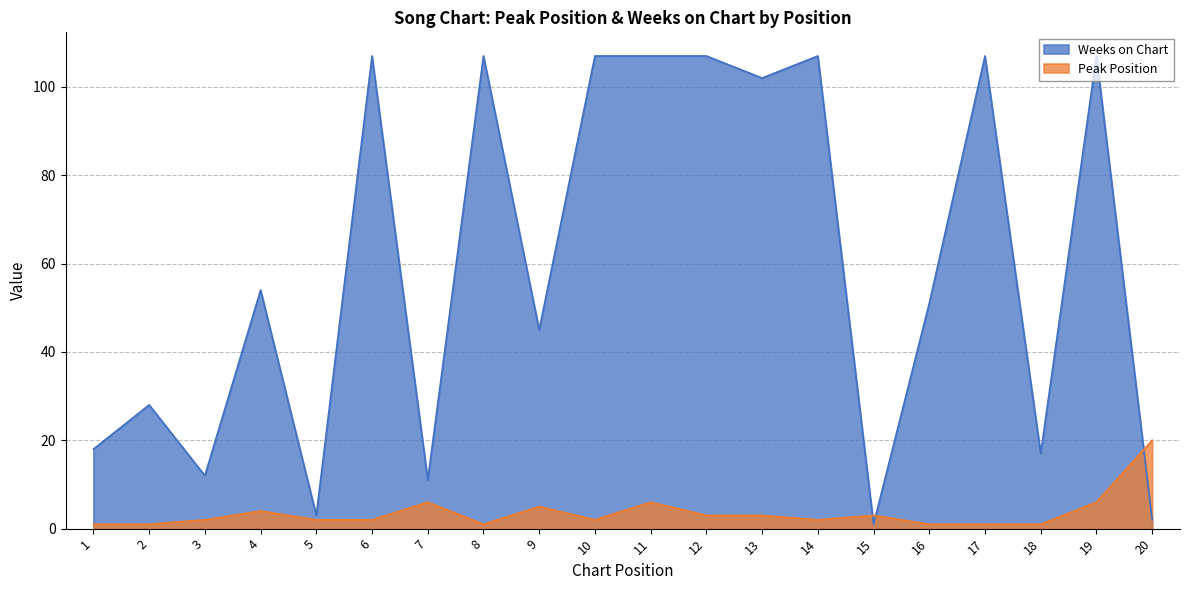

At which category does Weeks on Chart reach its first local peak?

2